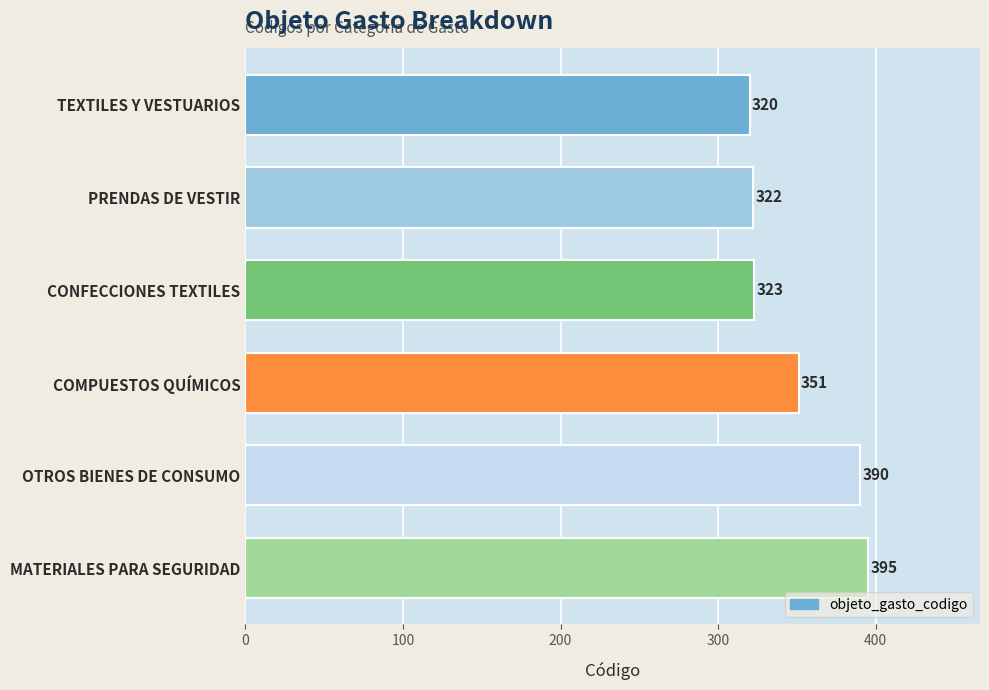

Approximately how many times larger is the value at TEXTILES Y VESTUARIOS compared to PRENDAS DE VESTIR?

1.0